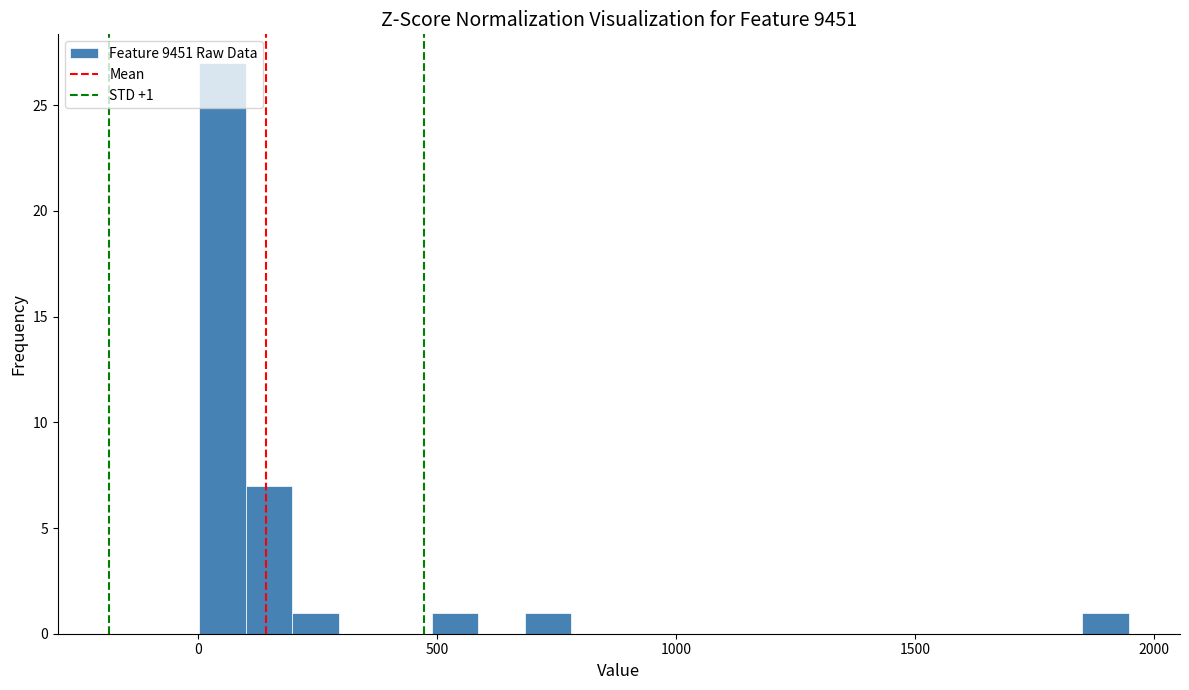

Read against the x-axis, roughly where is the centre of the tallest bar?

50